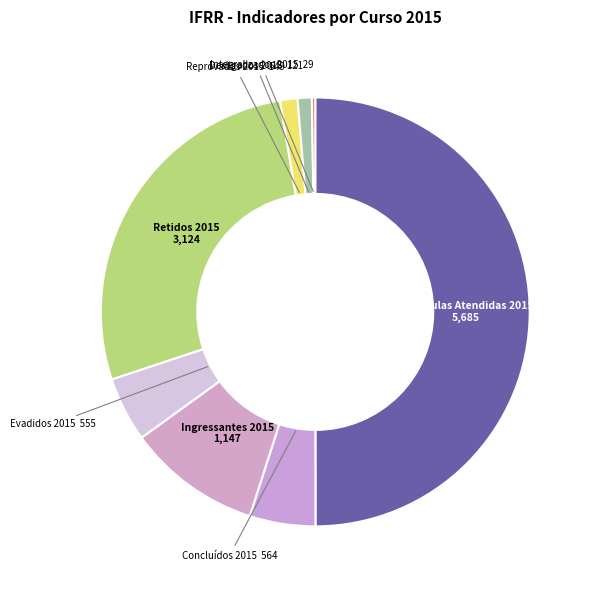

Is Ingressantes 2015 the majority of the pie?

No